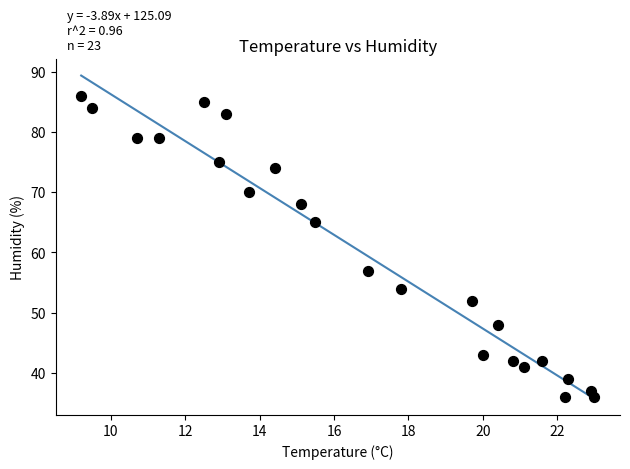

What is the range of Y values (max minus min)?

50